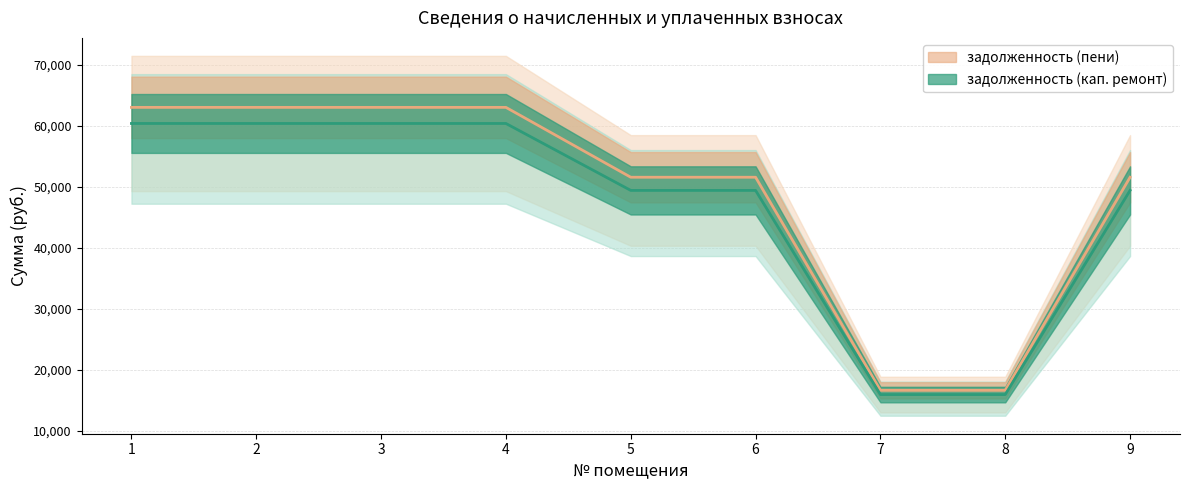

How many lines are shown in the chart?

2